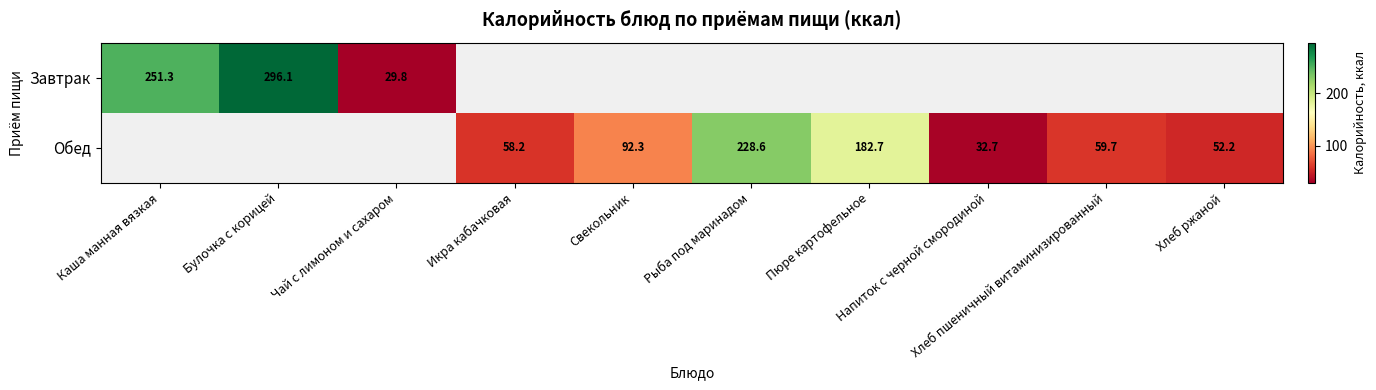

At which label does Завтрак reach its peak?

Булочка с корицей